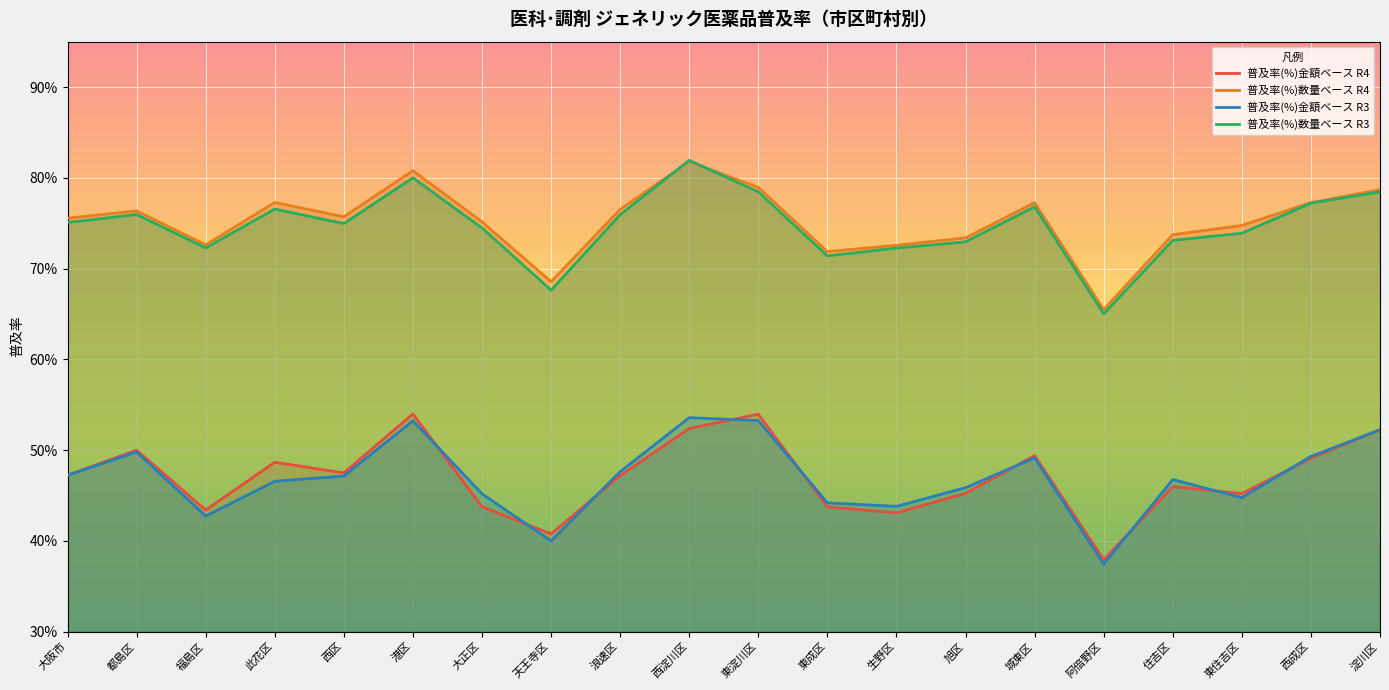

At 浪速区, list the series in order from smallest to largest.

普及率(%)金額ベース R4, 普及率(%)金額ベース R3, 普及率(%)数量ベース R3, 普及率(%)数量ベース R4